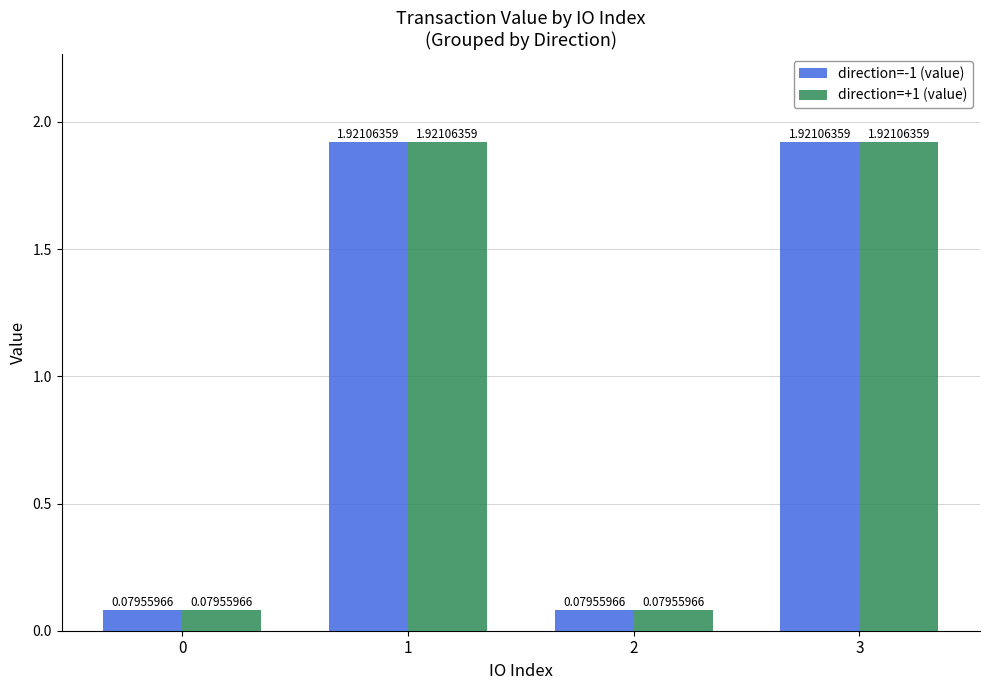

Is it true that direction=-1 (value) equals 1.3 at 3?

False